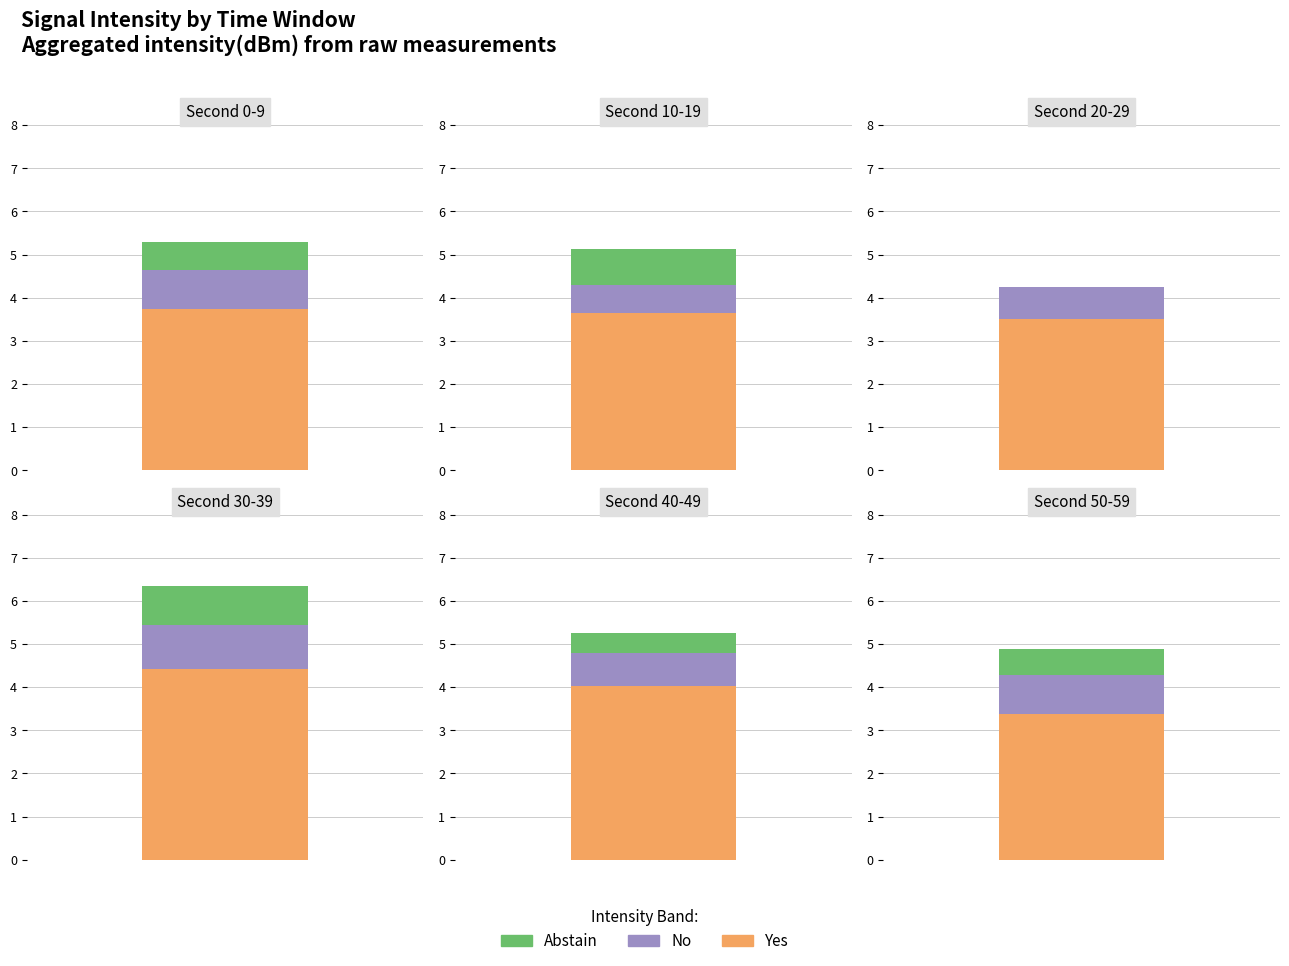

What is the difference between the Yes values at 1 and 5?

0.1